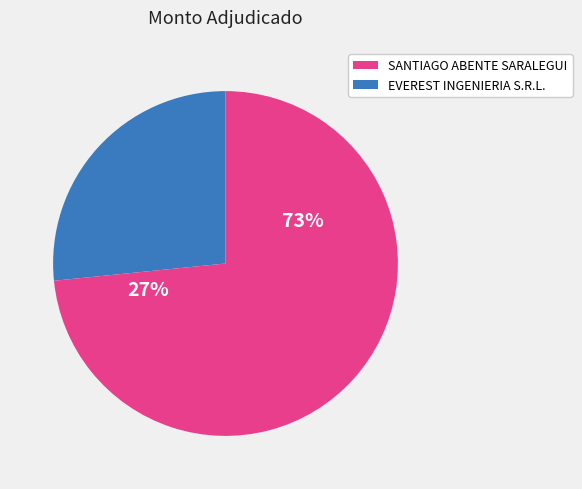

Which category has the biggest portion of the pie?

SANTIAGO ABENTE SARALEGUI